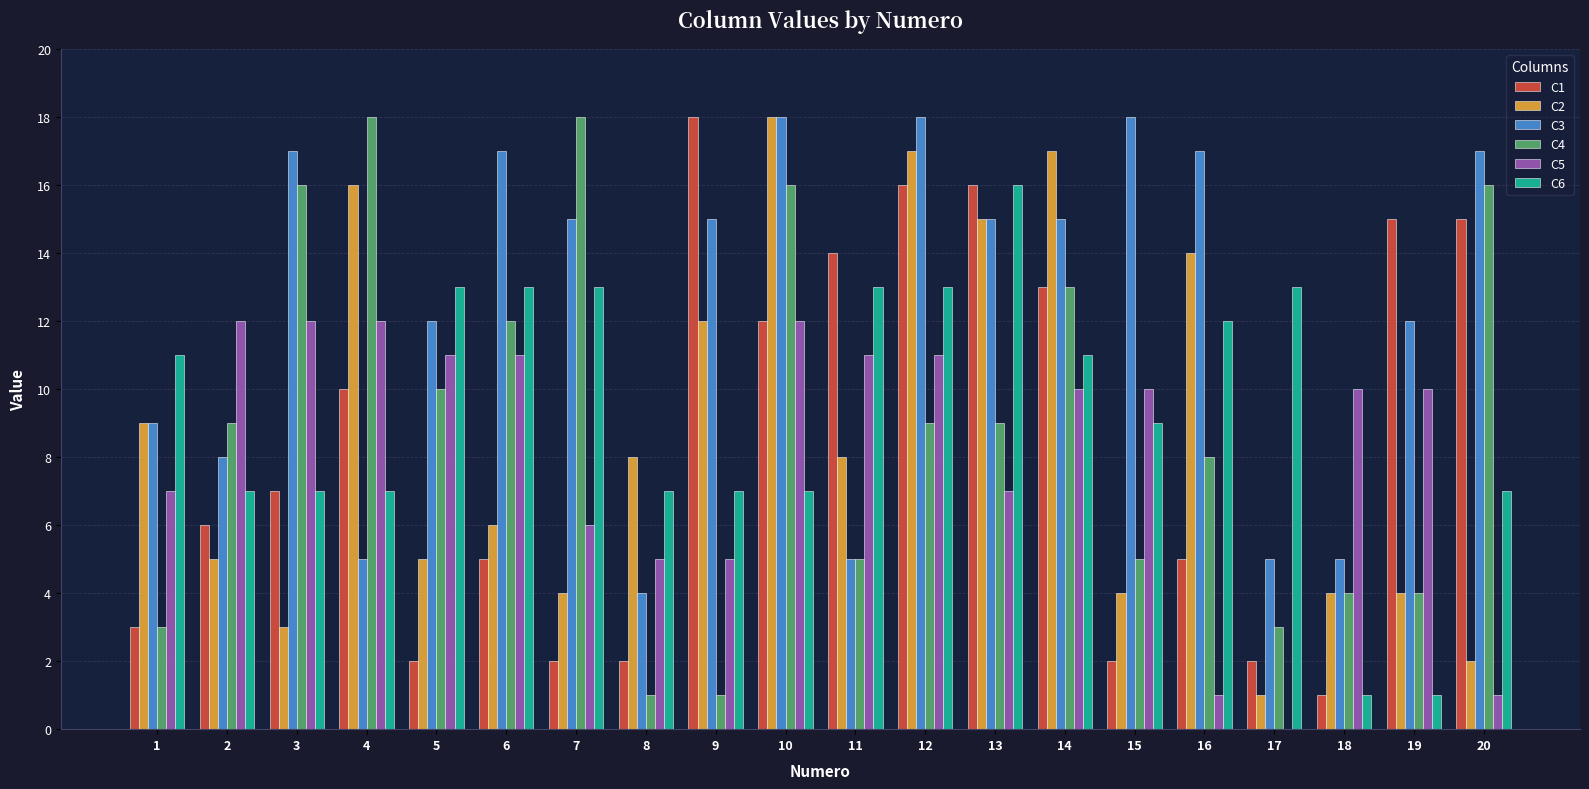

What are all the series names shown in the legend?

C1, C2, C3, C4, C5, C6